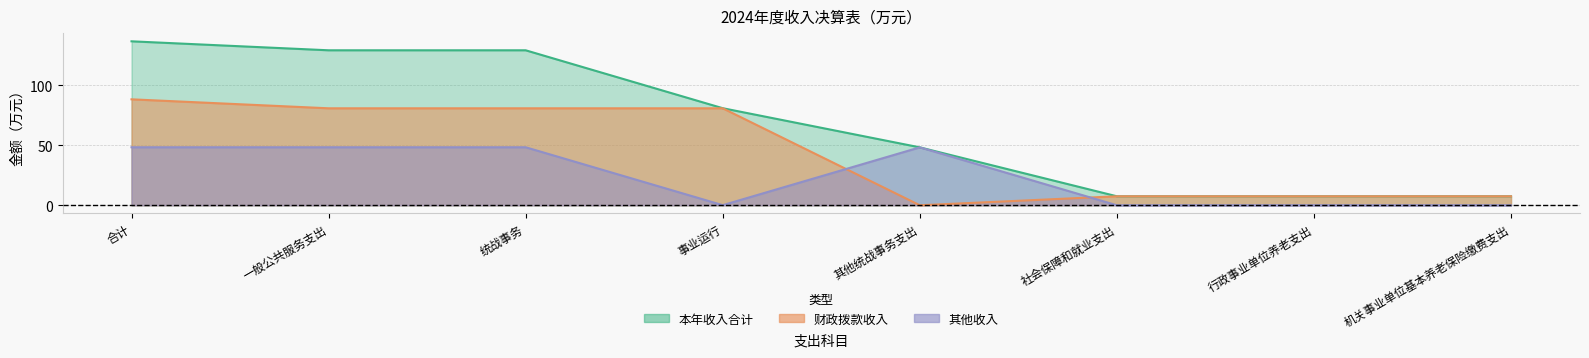

True or false: 本年收入合计 and 其他收入 intersect in this chart.

False